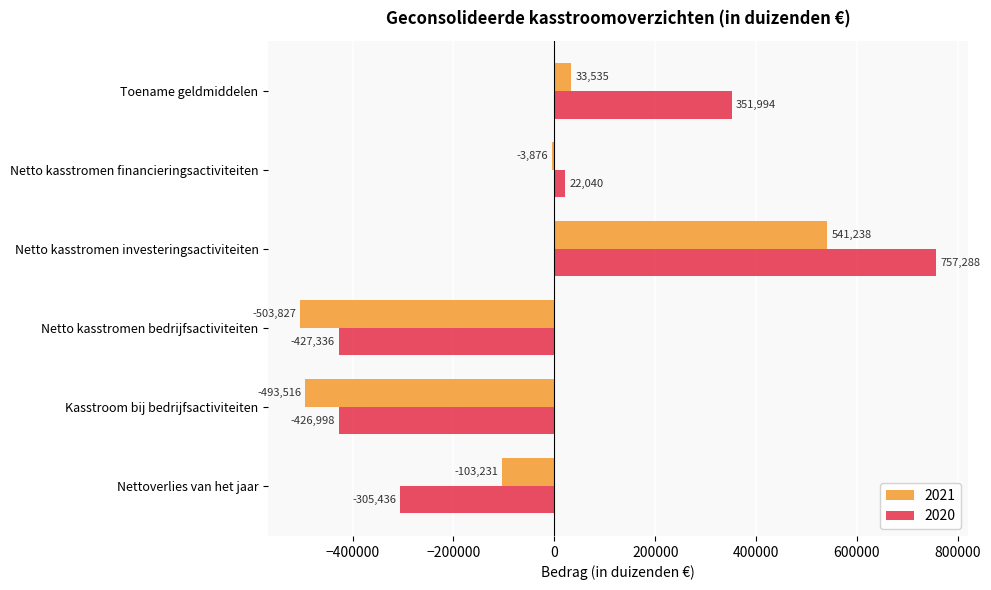

Which series changed the most between Netto kasstromen bedrijfsactiviteiten and Toename geldmiddelen?

2020